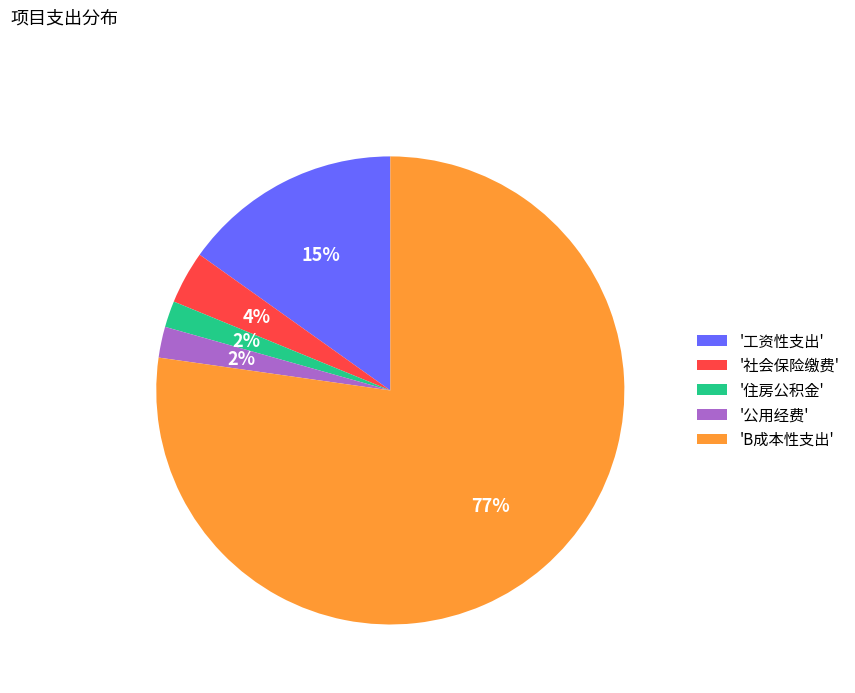

Is it true that '住房公积金' is 2% of the pie?

True